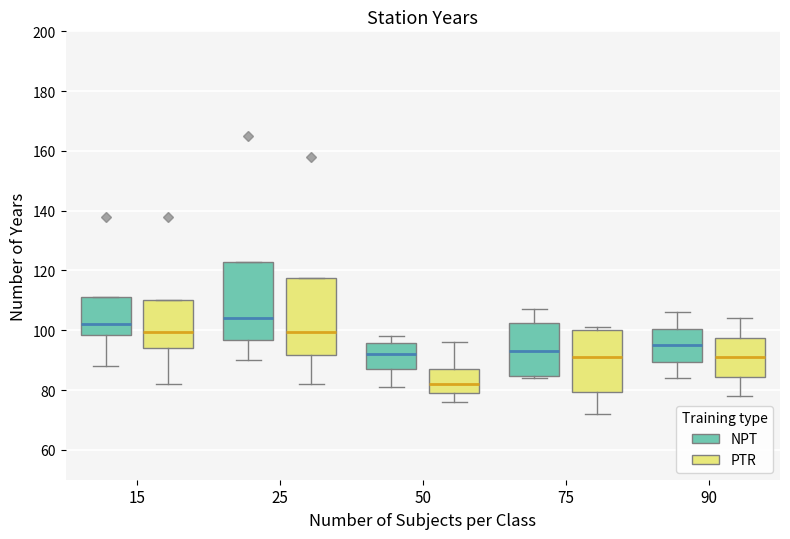

Where does the lower whisker of the box for 15 (NPT) end on the y-axis? The values are not printed on the chart, so give them approximately, as read against the axis.

88